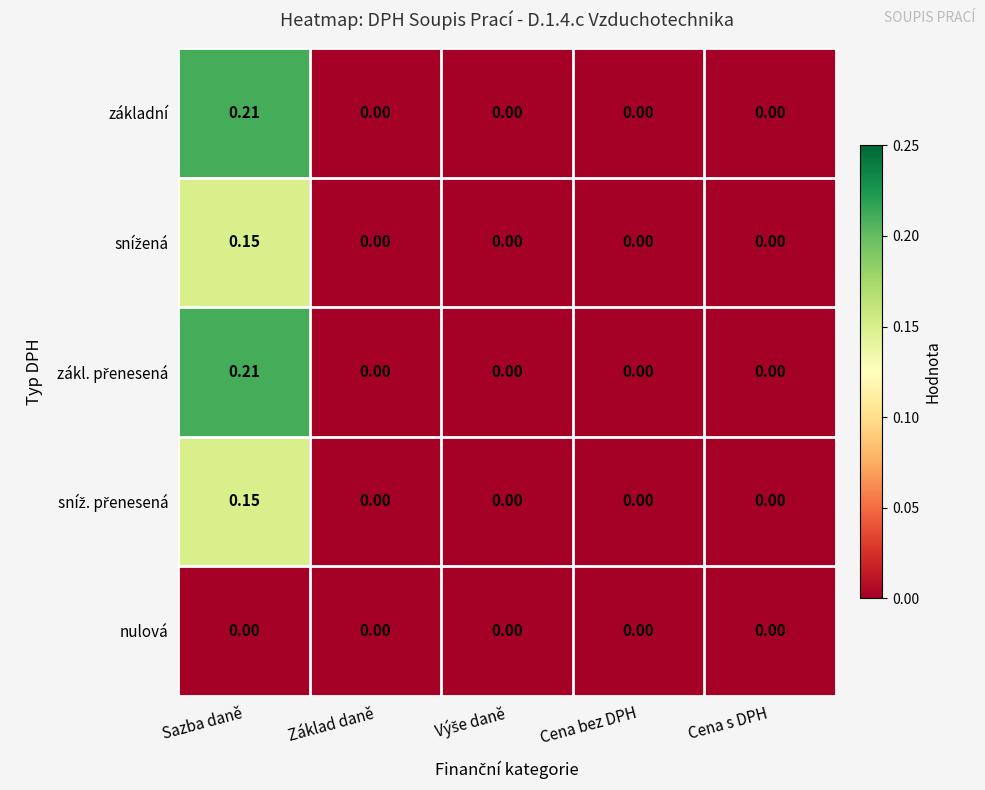

At which category is the sum across all series the highest?

Sazba daně